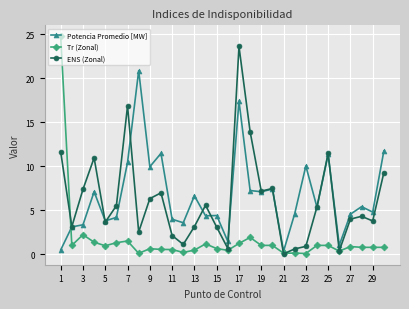

What is the greatest value displayed?

24.8